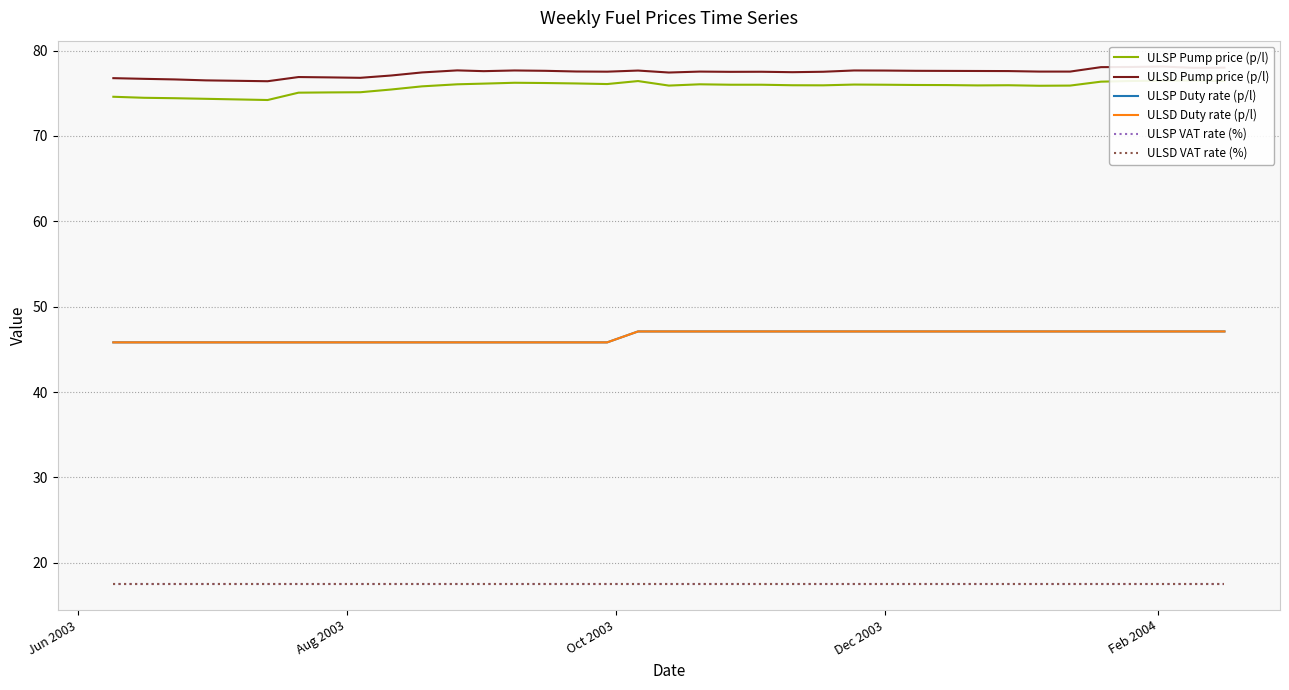

Is the value of ULSD VAT rate (%) at 23 greater than the value of ULSD Pump price (p/l) at 19?

No